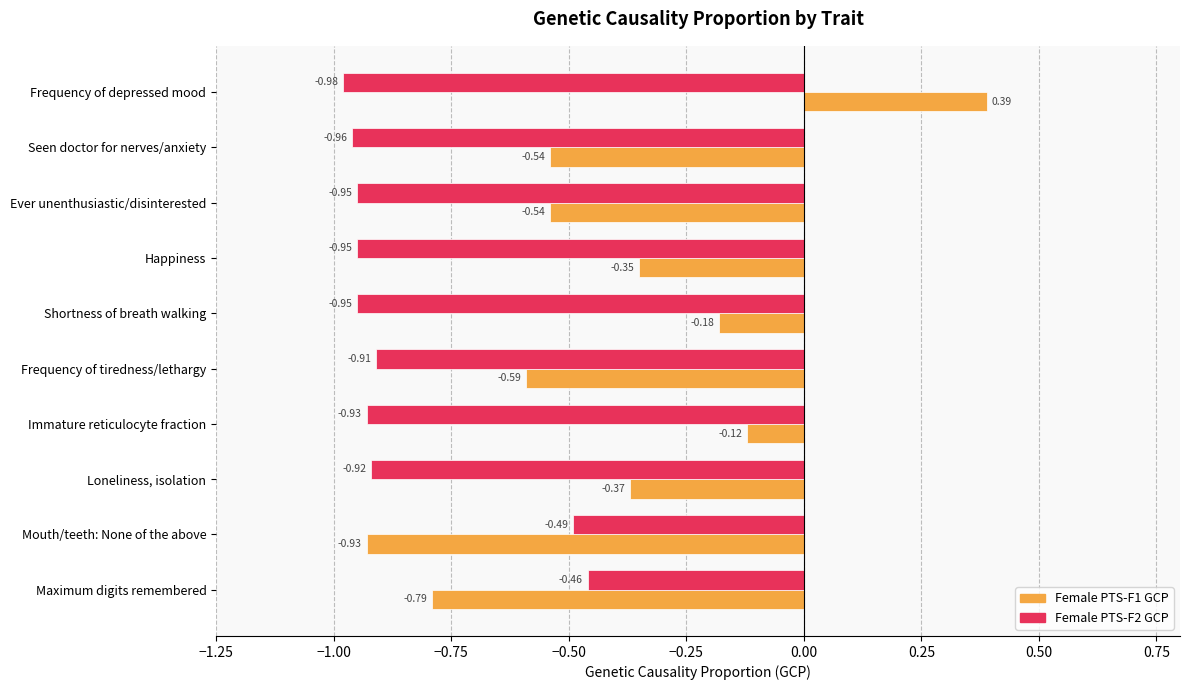

How many data points in Female PTS-F1 GCP are less than 0?

9